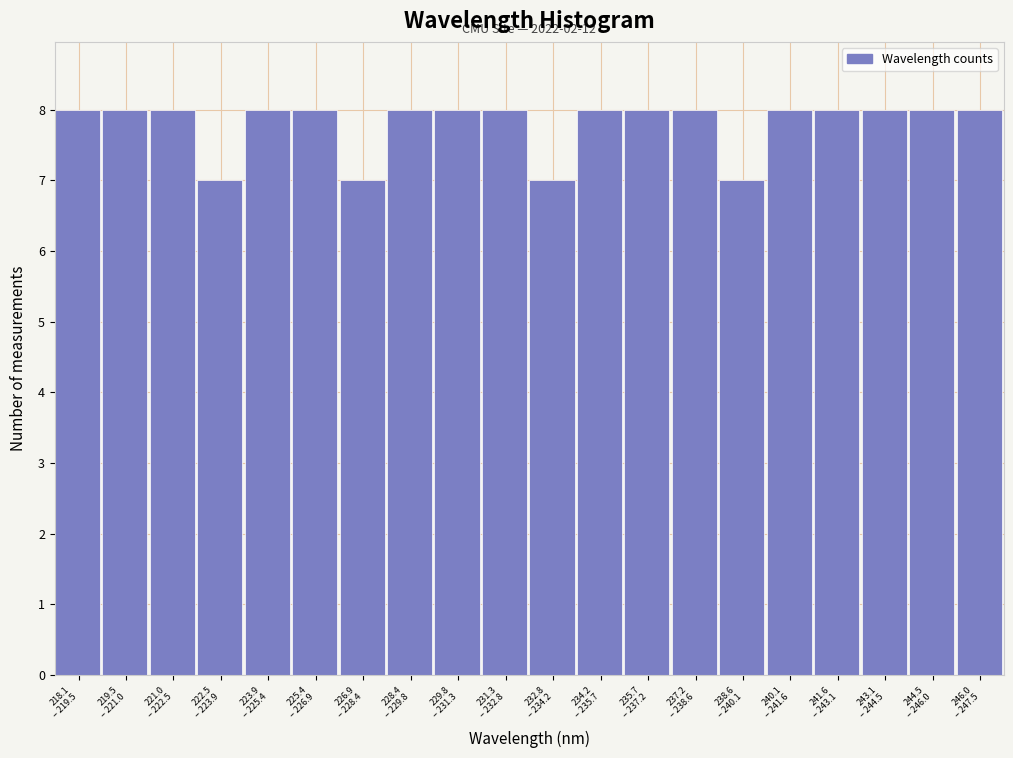

Reading right to left, list all the values displayed in this chart.

8	8	8	8	8	7	8	8	8	7	8	8	8	7	8	8	7	8	8	8